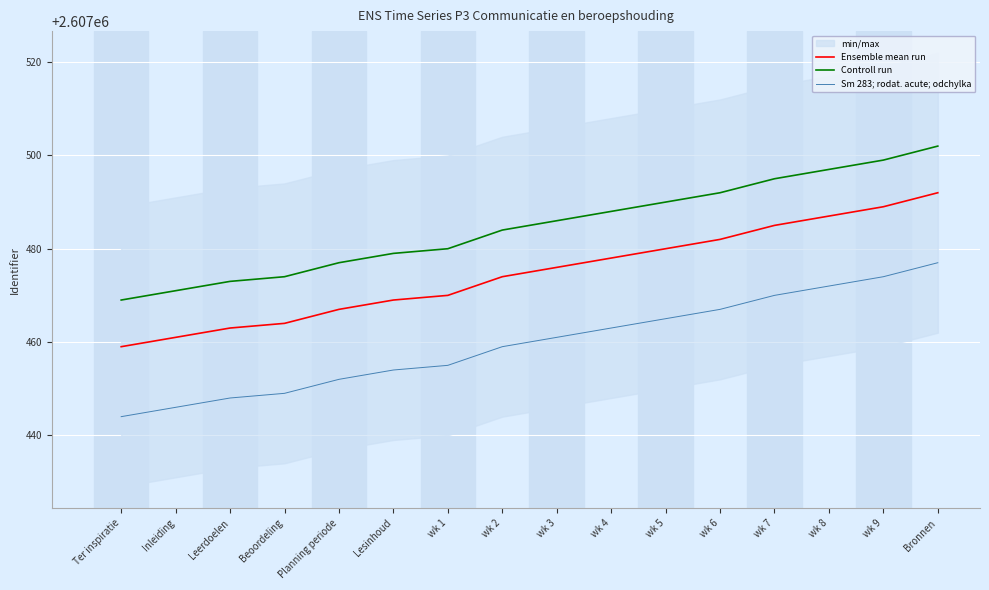

What is the sum of the Ensemble mean run values at wk 9 and wk 4?

5214967